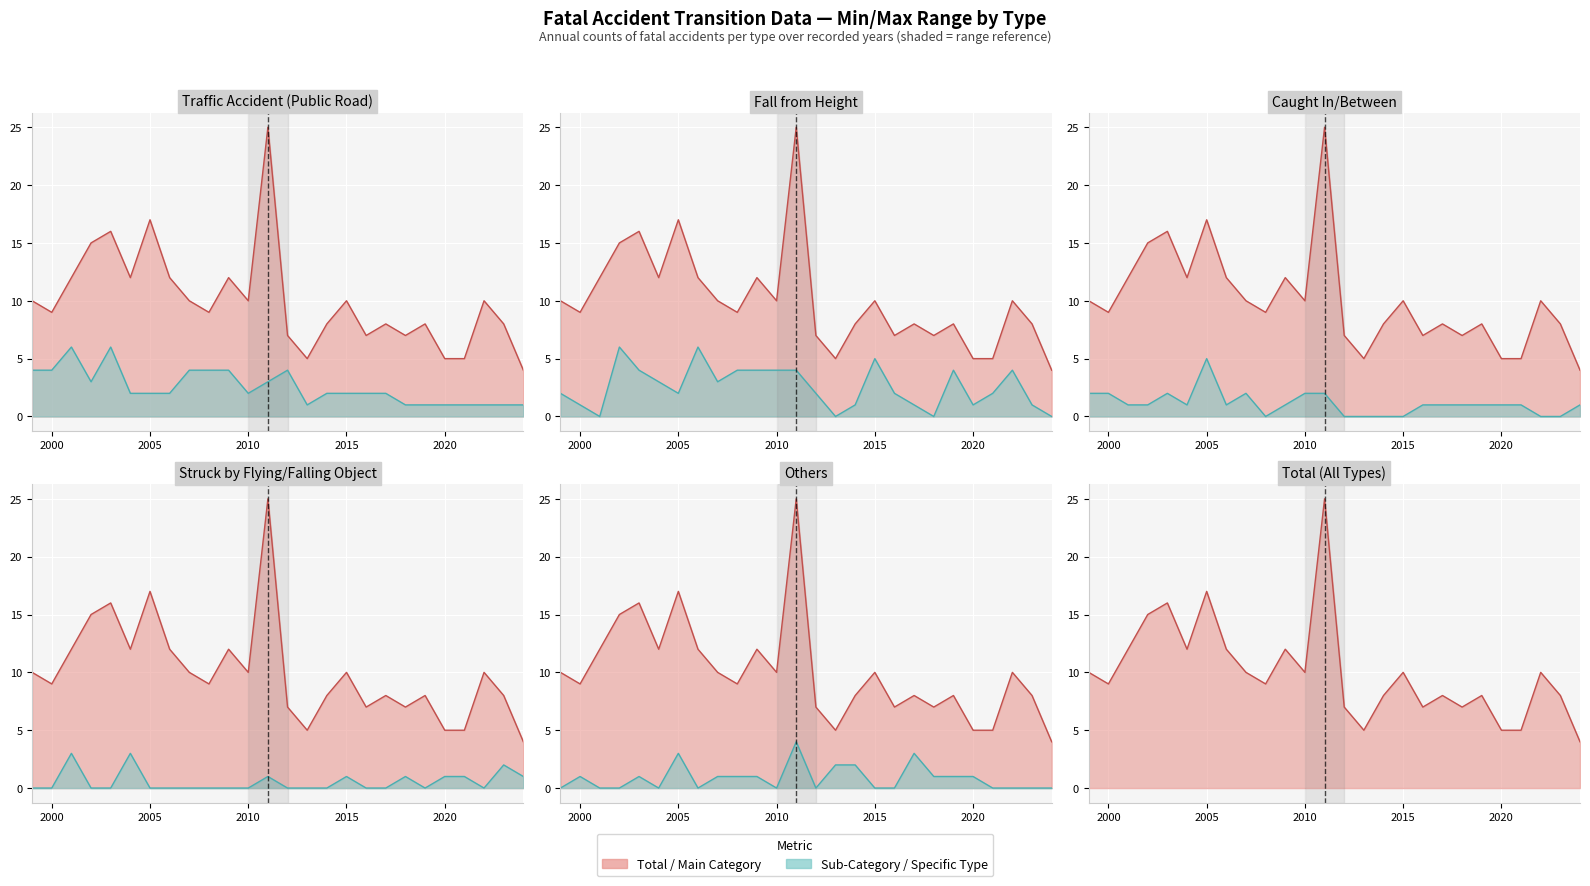

At 2009, list the series in order from largest to smallest.

total, traffic accident (public road), fall from height, caught in/between, others, struck by flying/falling